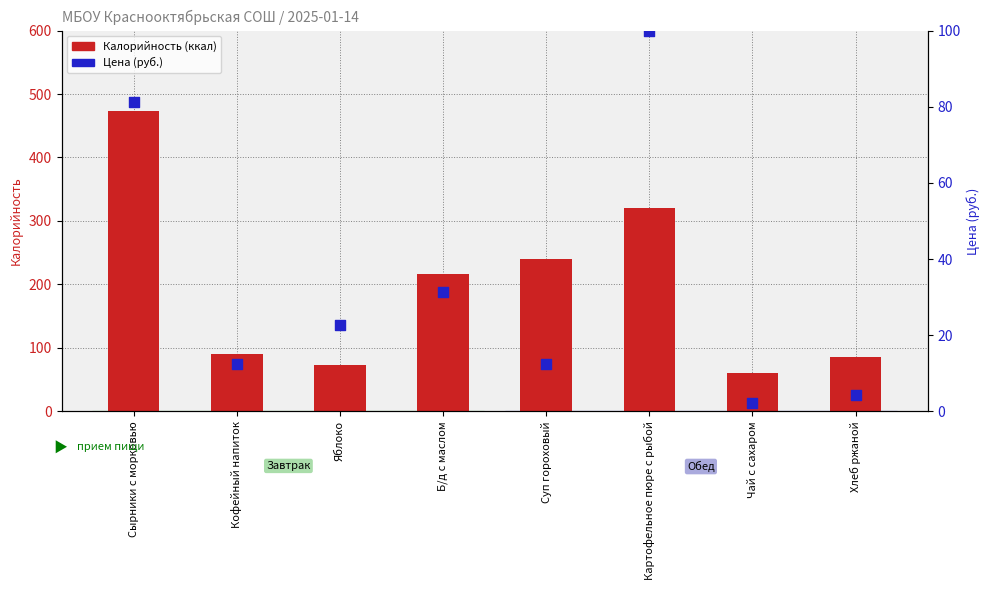

What is the total value across all series at Чай с сахаром?

62.2